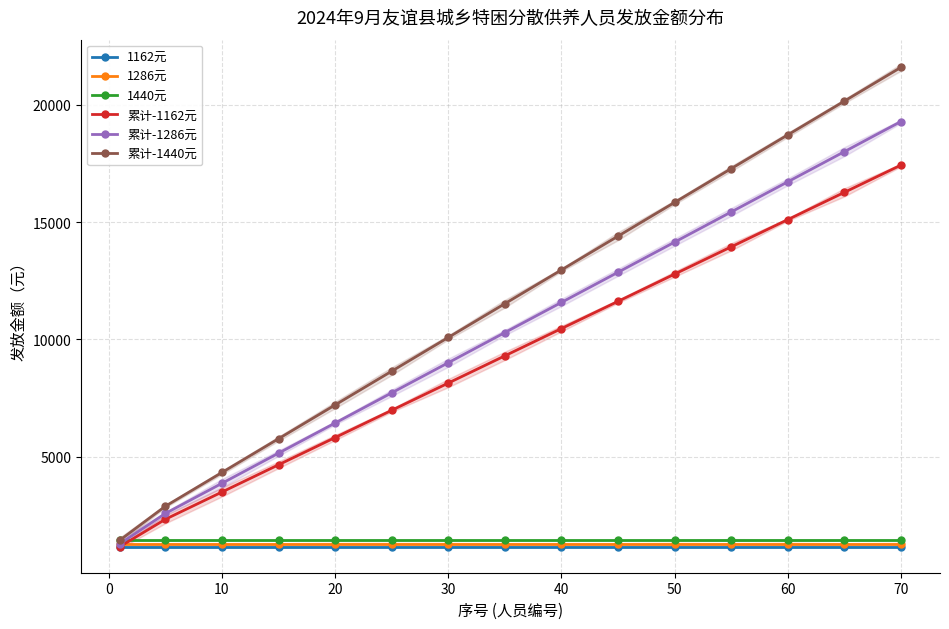

Is it true that 1440元 equals 736 at 13?

False